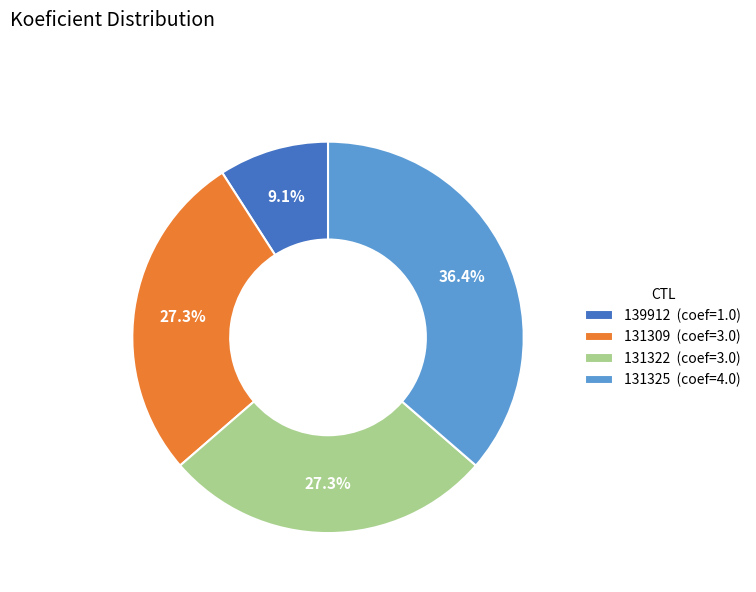

To the nearest percent, what is the combined percentage of 131322 and 139912?

36%